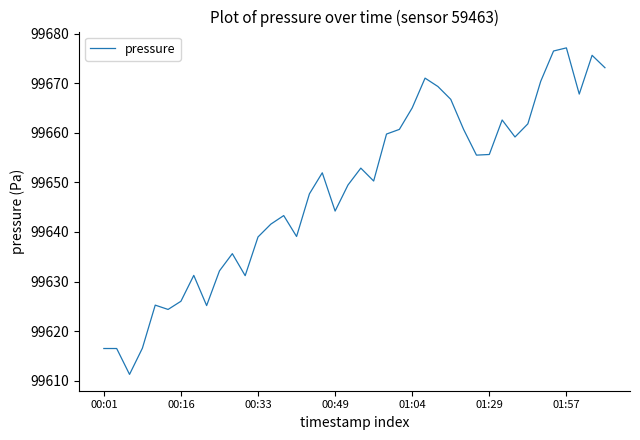

What is the smallest value displayed?

99611.3